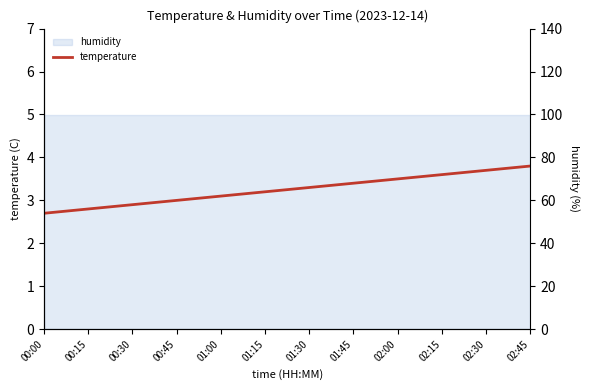

What is the difference between the highest and lowest values at 00:00?

97.2